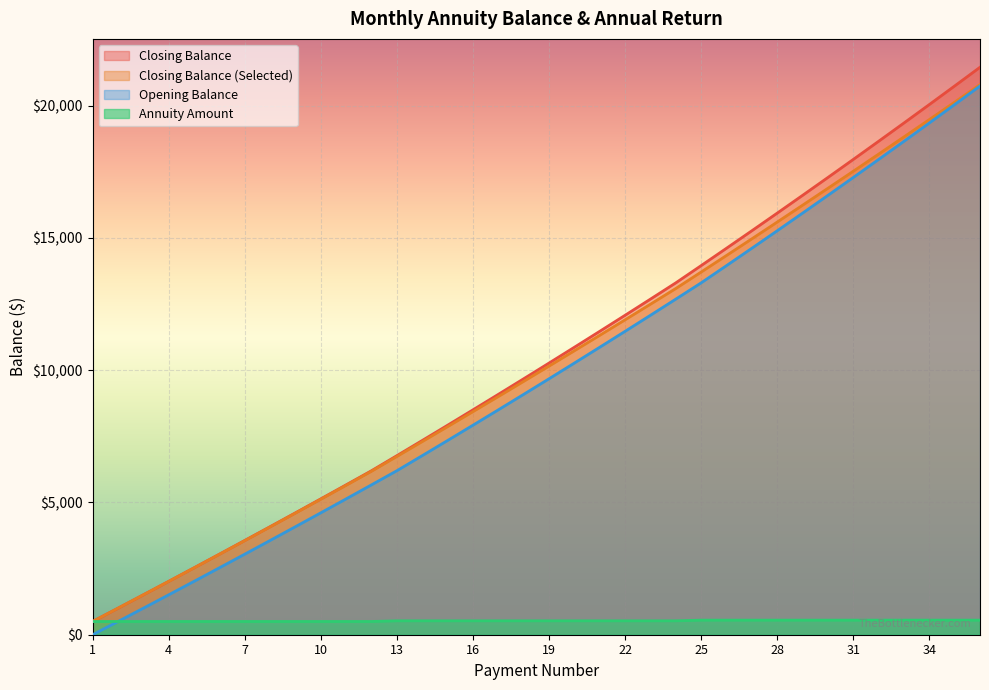

What are all the series names shown in the legend?

Closing Balance, Closing Balance (Selected), Opening Balance, Annuity Amount